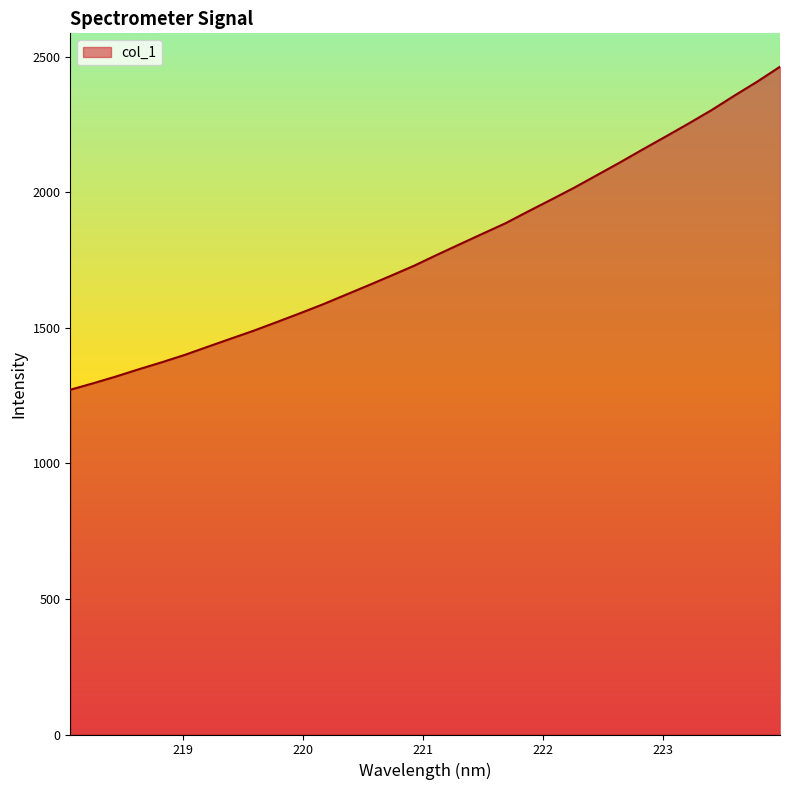

What is the difference between the maximum and minimum values?

1191.6